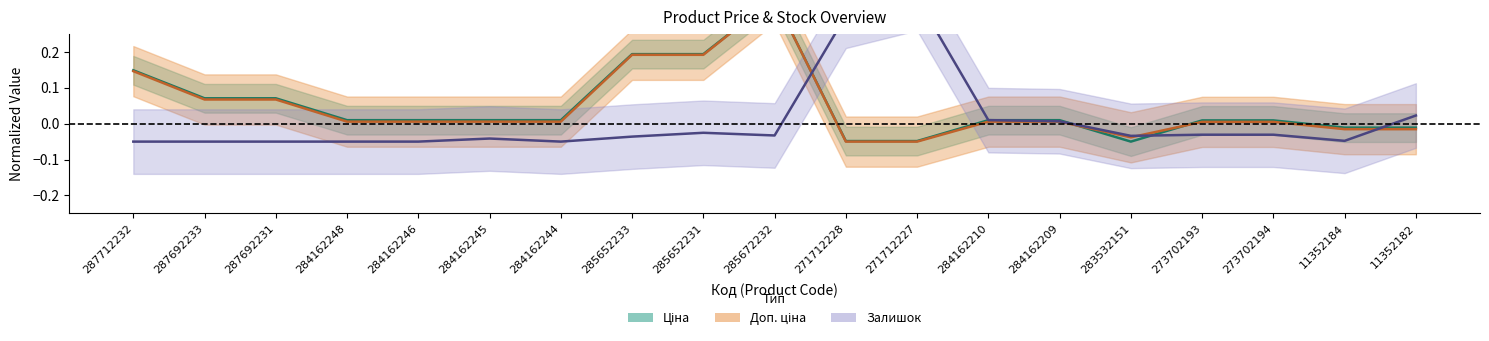

What is the label of the 11th point from the right?

285652231